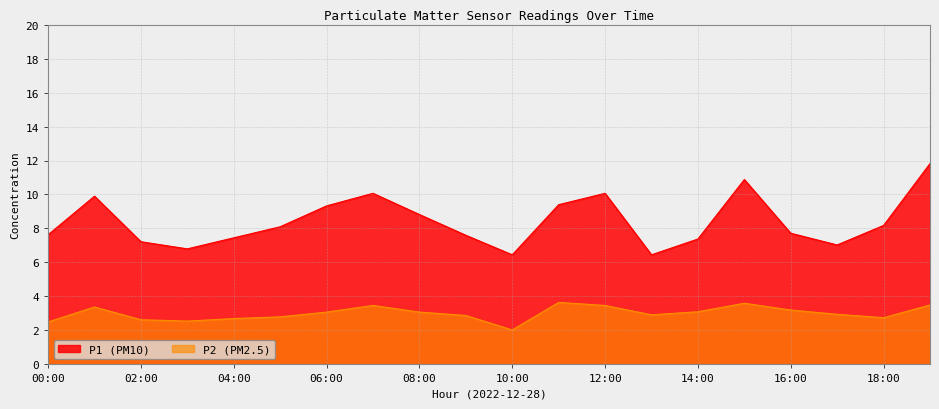

Which series changed the most between 02:00 and 04:00?

P1